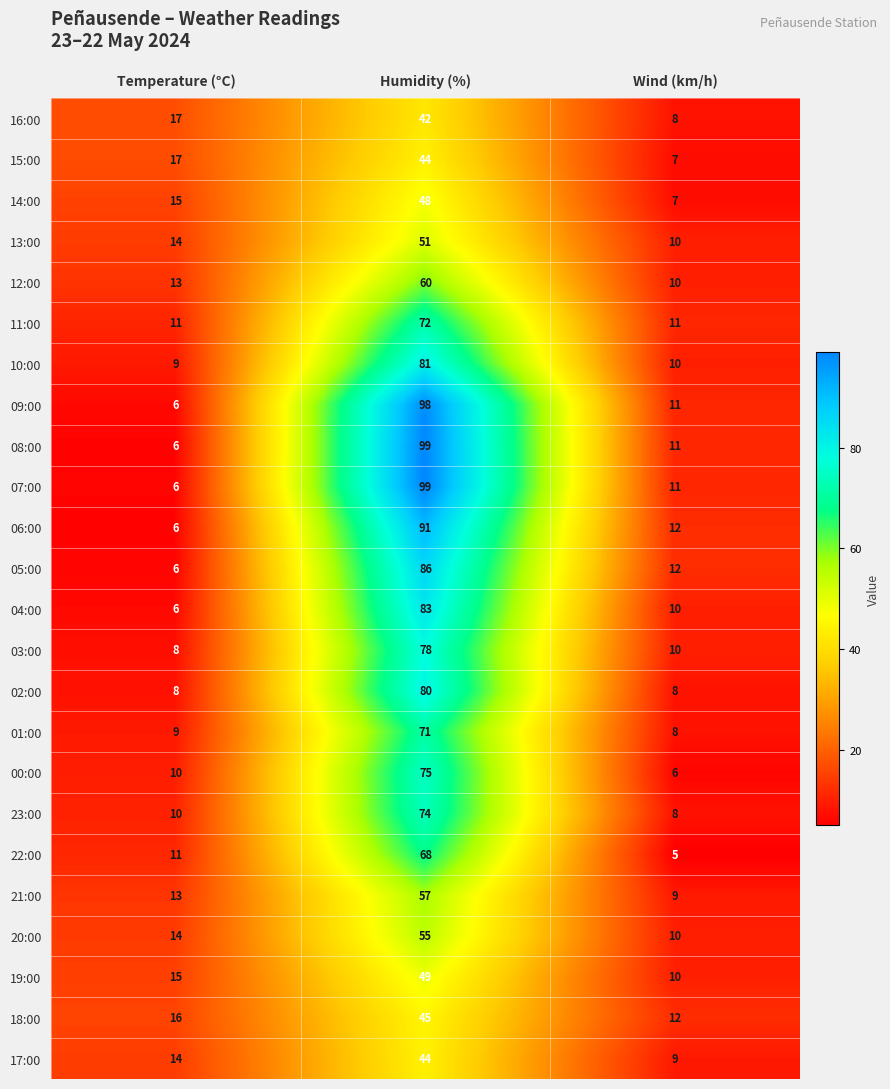

How many series are shown in this chart?

24